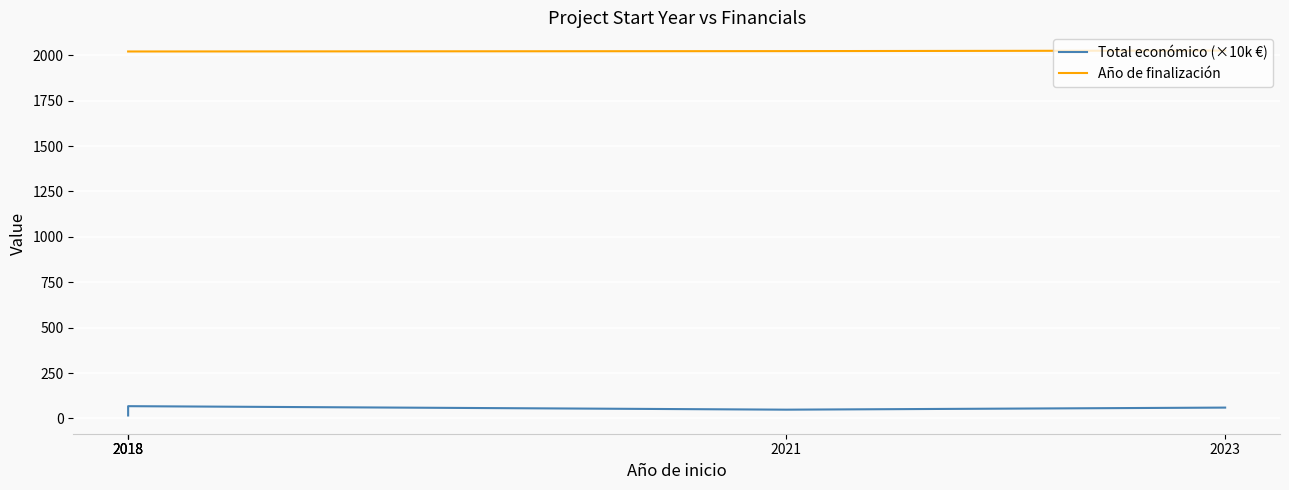

Reading left to right, what are all the values shown in this chart?

Total económico (×10k €): 2018=16.5	2018=27.2	2018=67.7	2021=48.5	2023=59.9
Año de finalización: 2018=2021.0	2018=2021.0	2018=2021.0	2021=2023.0	2023=2026.0